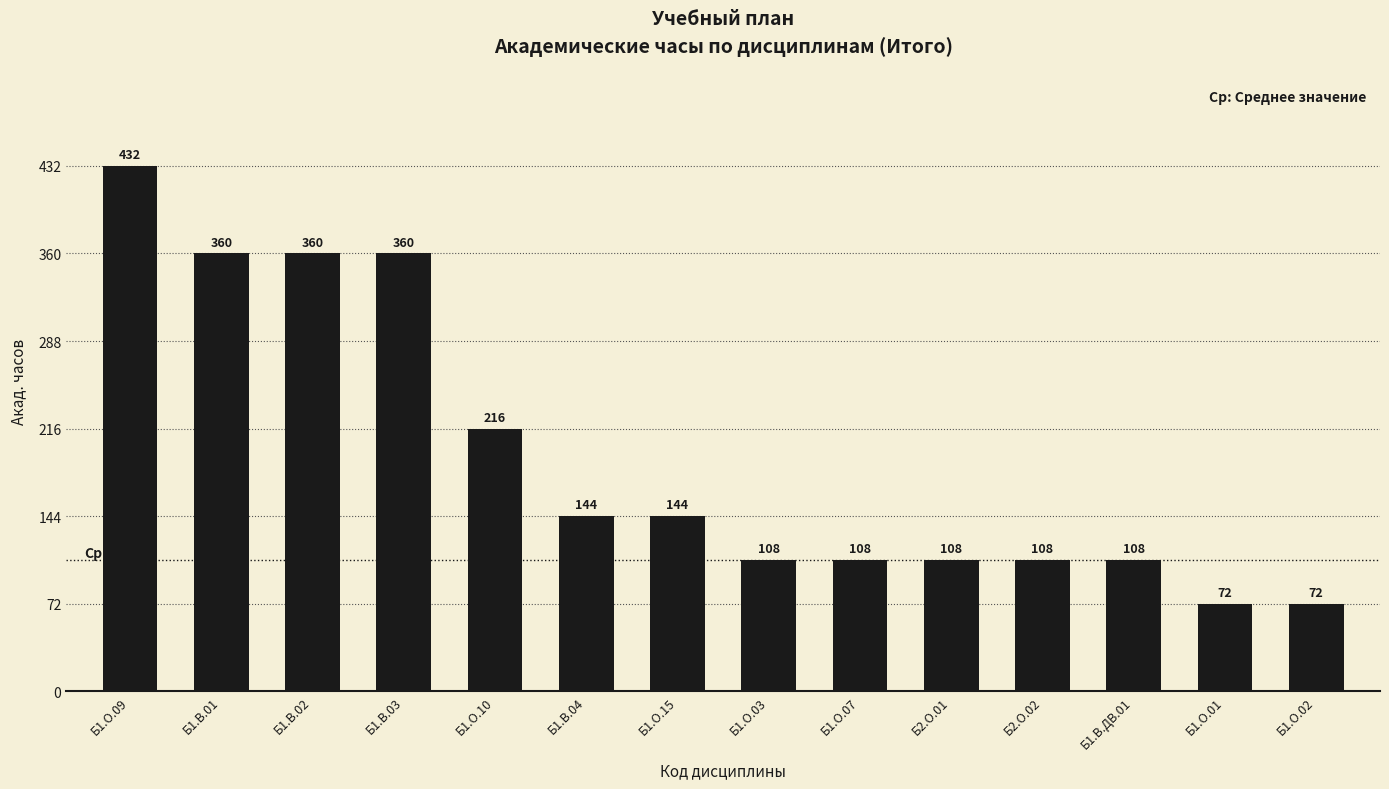

What is the minimum value shown in the chart?

72